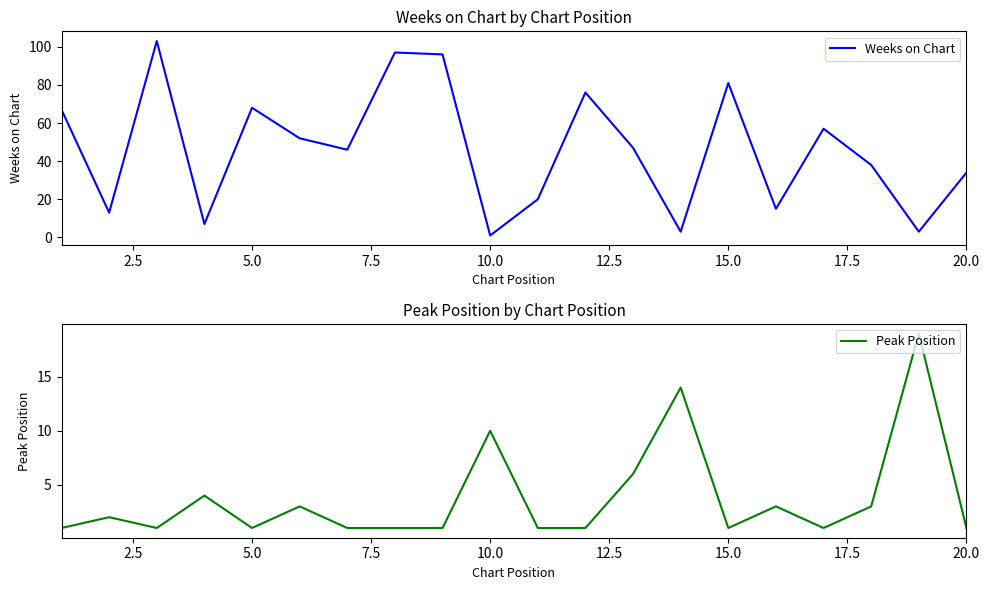

How many interior local peaks does the Peak Position series have?

7